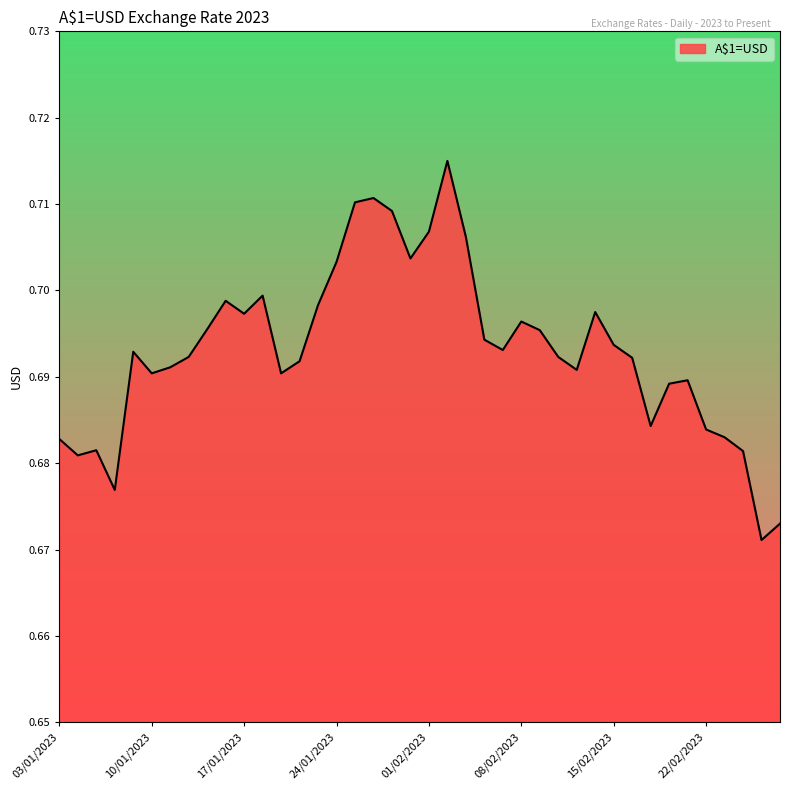

Where is the first local maximum?

05/01/2023